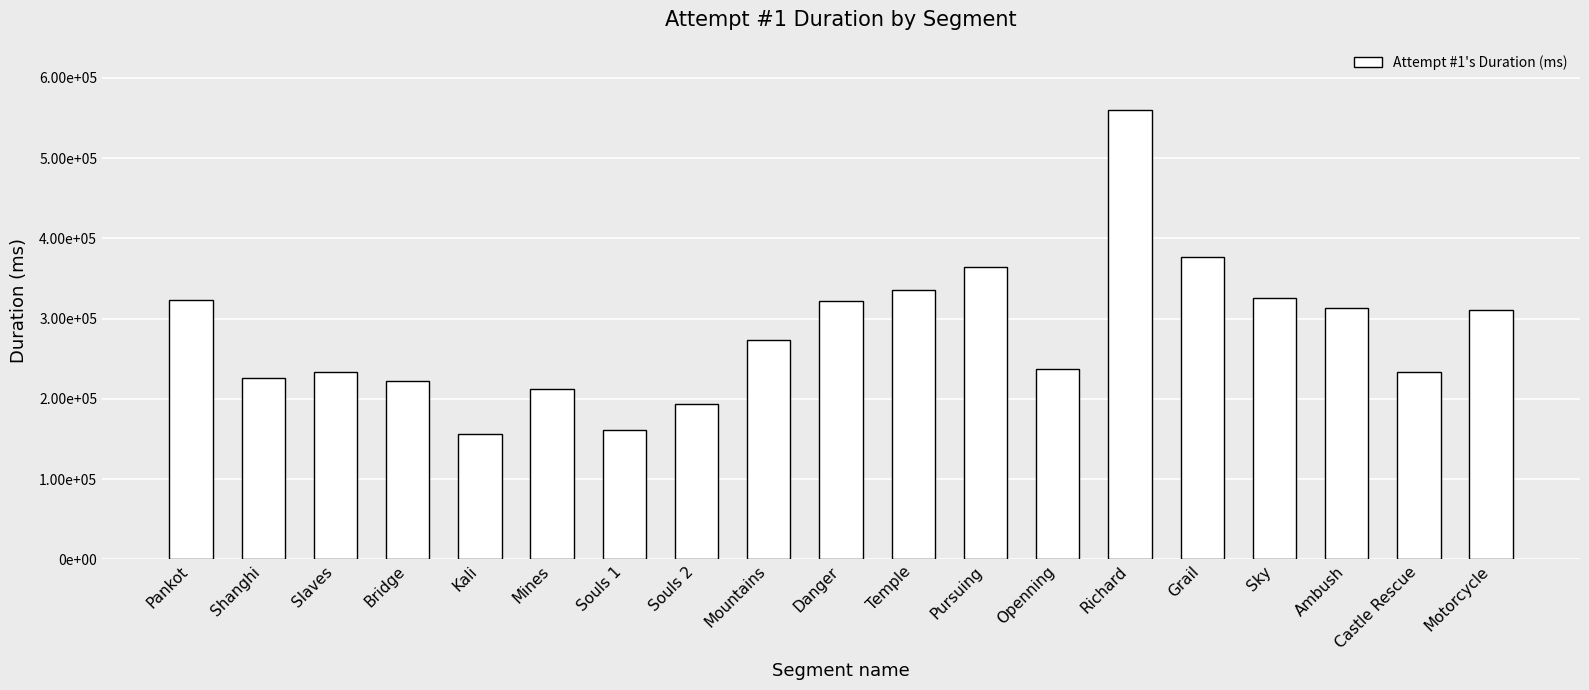

Does the chart contain any negative values?

No